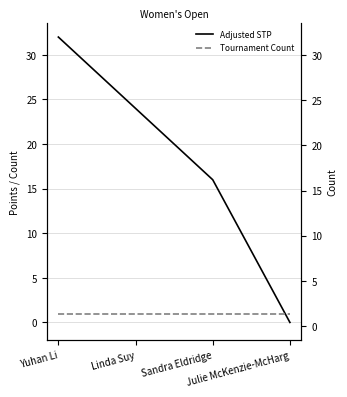

Where does the Adjusted STP series first go above 24?

Yuhan Li